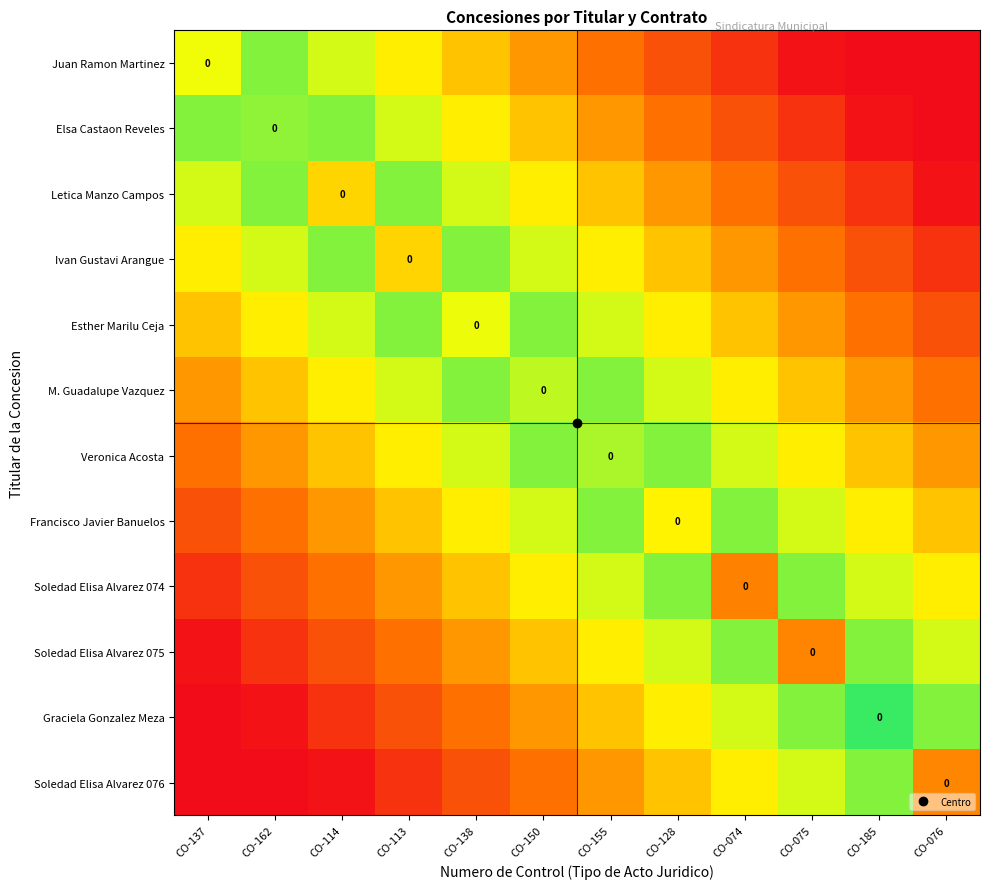

List the series in order of their peak value, highest first.

Graciela Gonzalez Meza, Juan Ramon Martinez, Elsa Castaon Reveles, Letica Manzo Campos, Ivan Gustavi Arangue, Esther Marilu Ceja, M. Guadalupe Vazquez, Veronica Acosta, Francisco Javier Banuelos, Soledad Elisa Alvarez 074, Soledad Elisa Alvarez 075, Soledad Elisa Alvarez 076